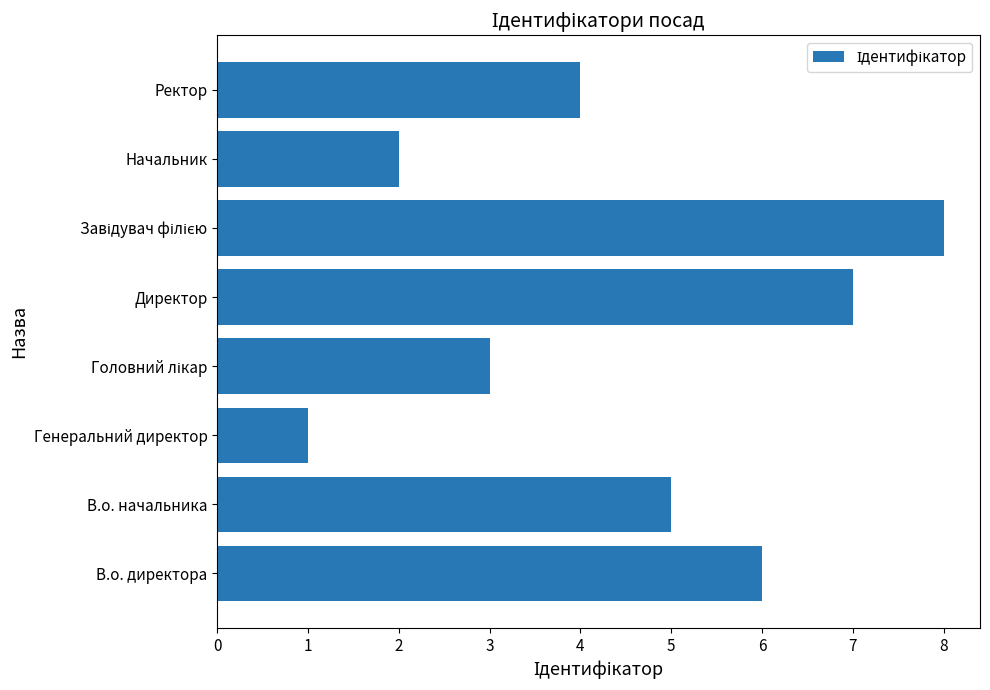

Are the bars grouped side by side (vs. stacked)?

No